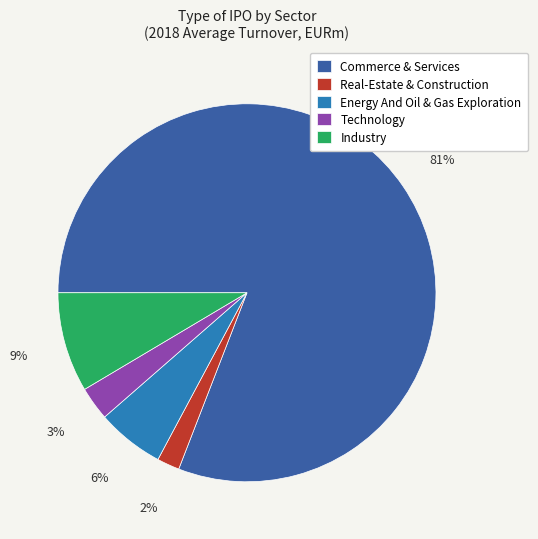

To the nearest percent, what percentage of the pie is Industry?

9%